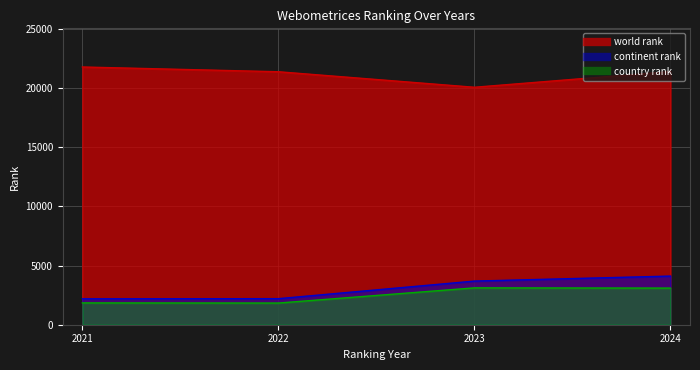

The continent rank series shows 3685 at 2023. True or false?

True